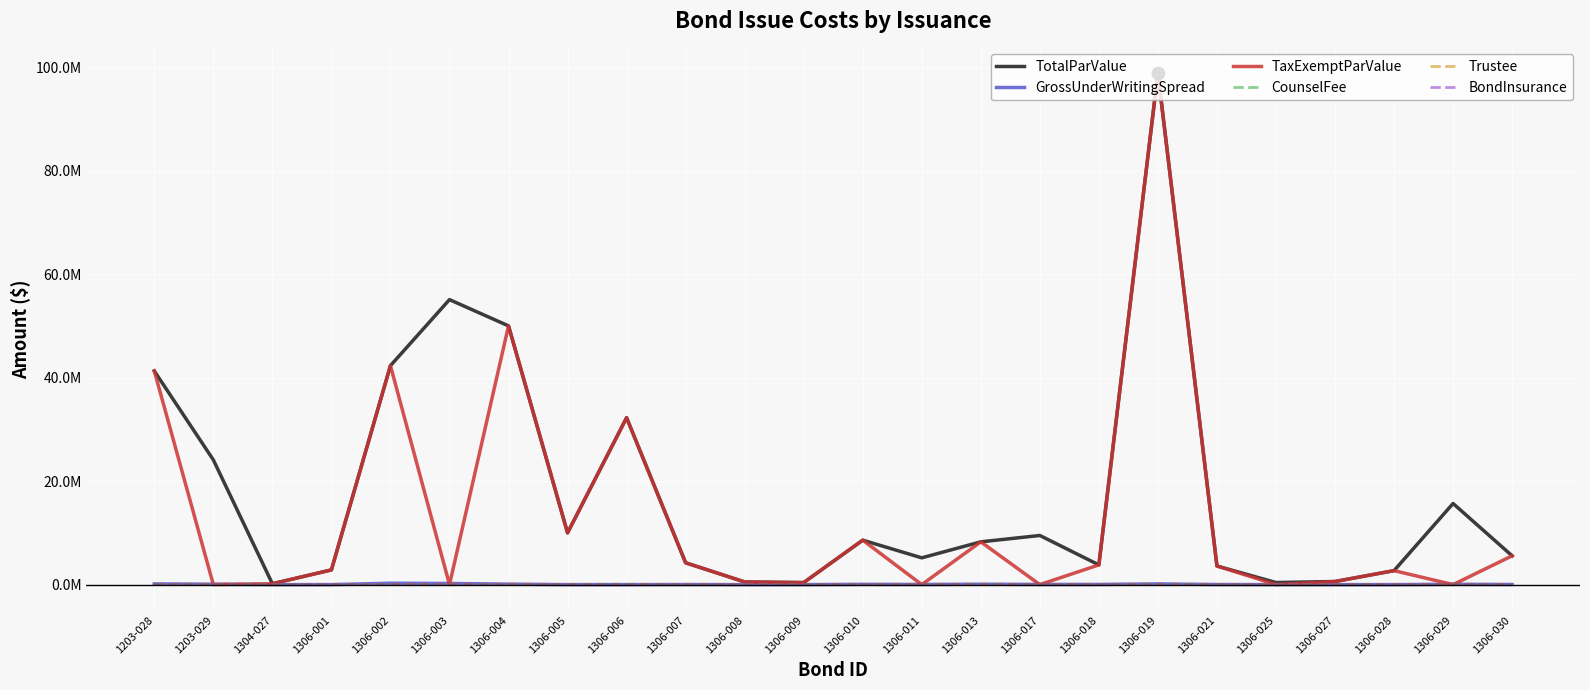

Does the chart display data point markers on the line(s)?

No